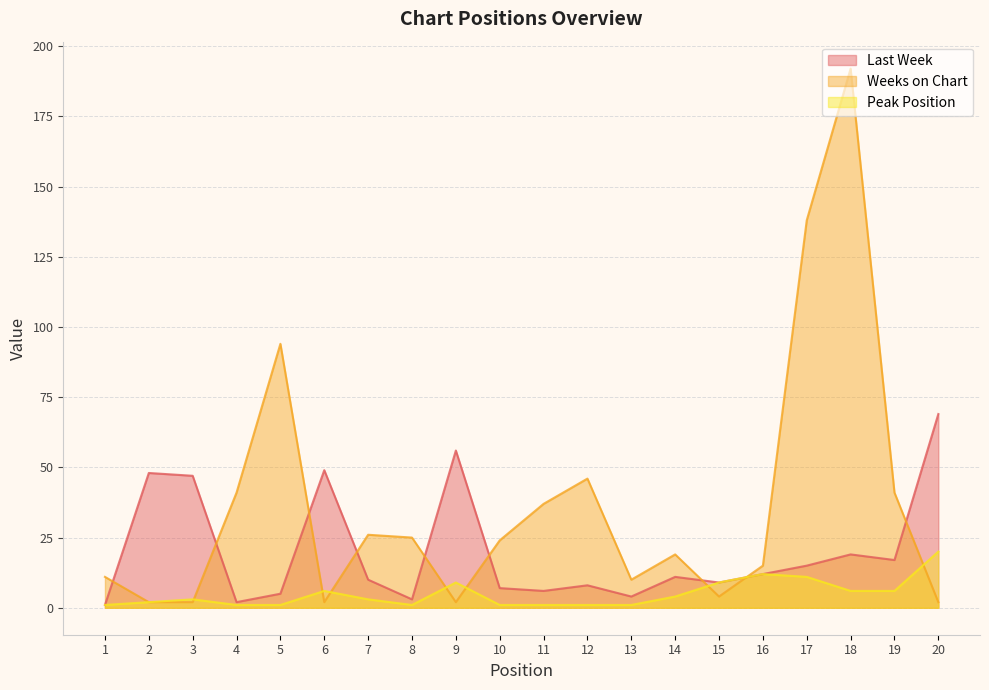

Which category has the lowest value across all series?

1